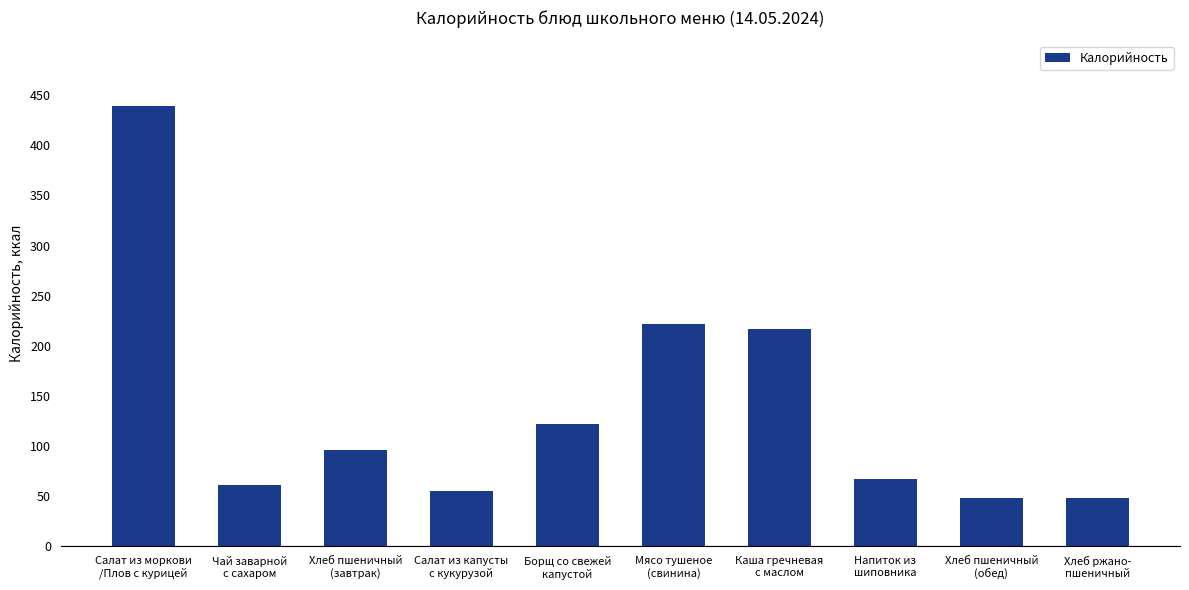

True or false: the data shows 122.0 at Борщ со свежей
капустой.

True